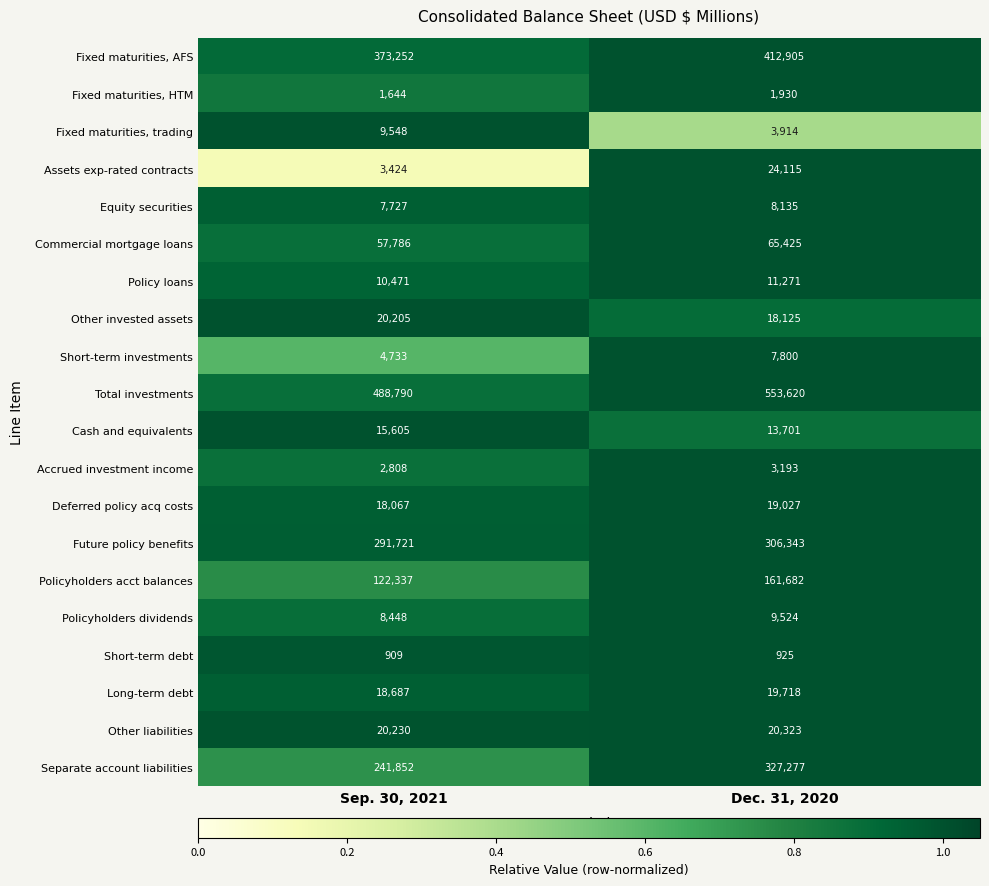

Which label corresponds to the smallest value in the chart?

Sep. 30, 2021